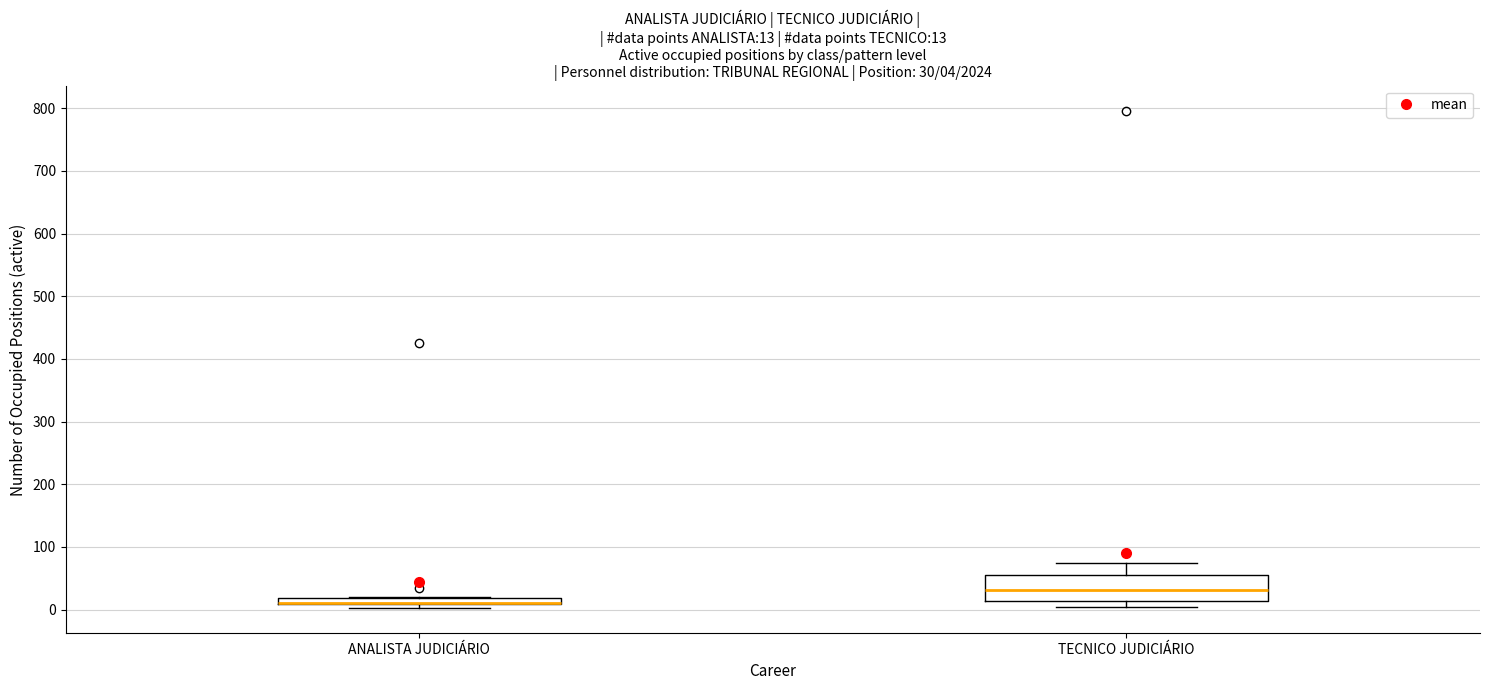

Comparing the boxes themselves (not the whiskers), which one is the tallest?

TECNICO JUDICIÁRIO